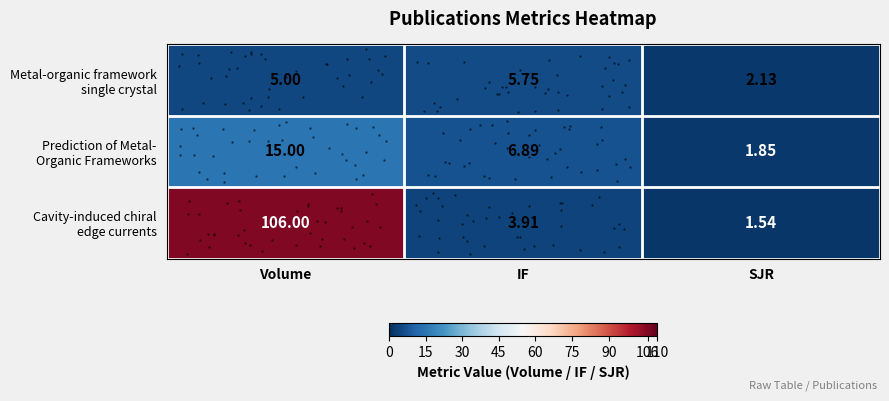

At which category is the sum across all series the highest?

Volume